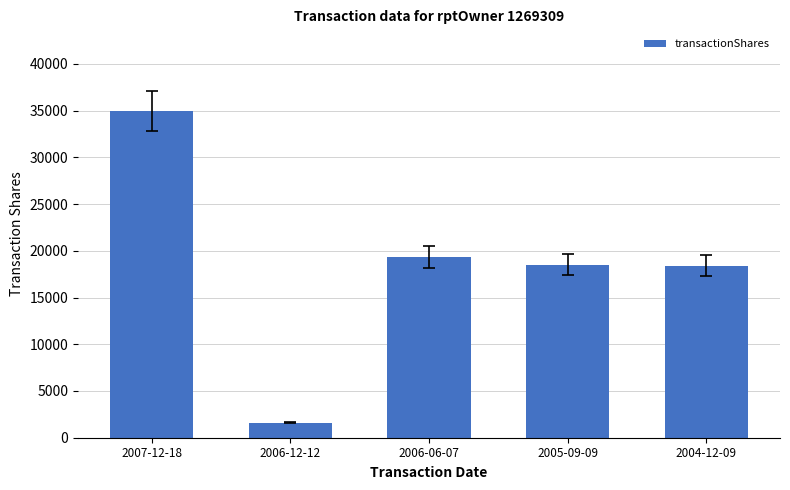

The chart shows a value of 34950 at 2007-12-18. True or false?

True